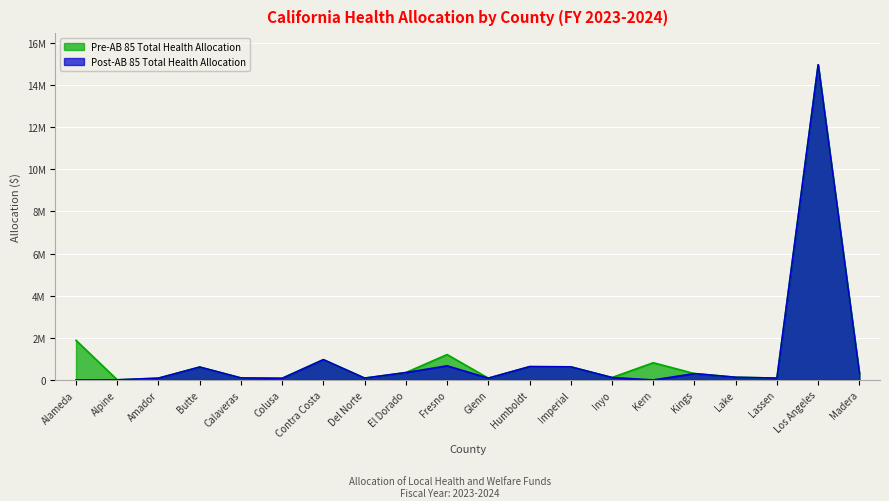

What is the total value across all series at El Dorado?

699198.4